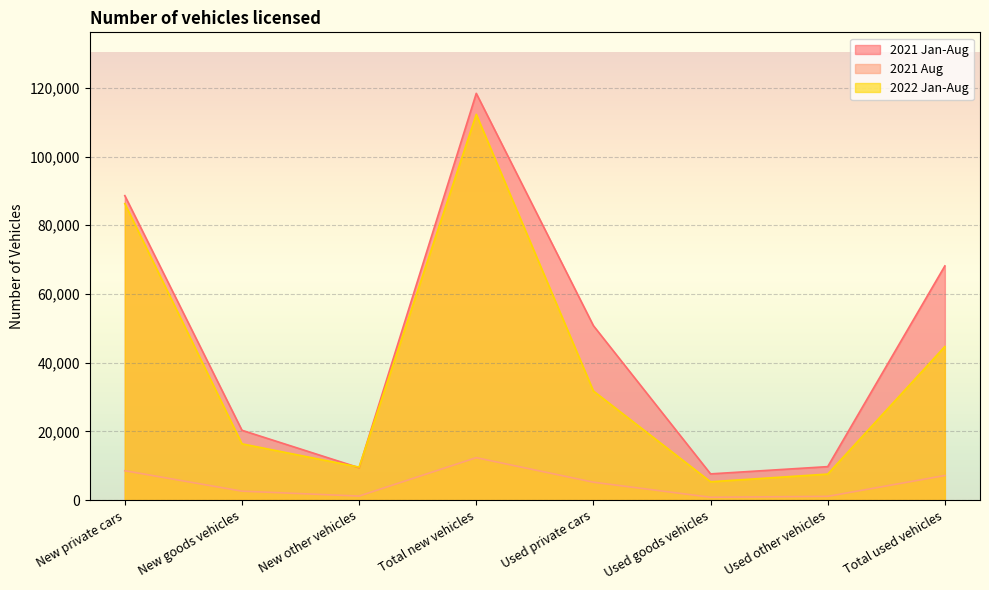

What is the difference between the highest and lowest values at New goods vehicles?

17712